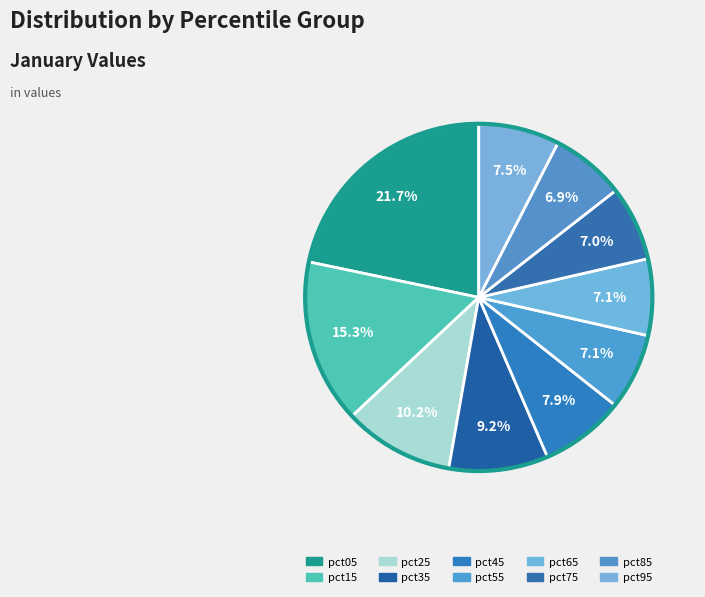

What percentage is NOT represented by pct15?

84.7%